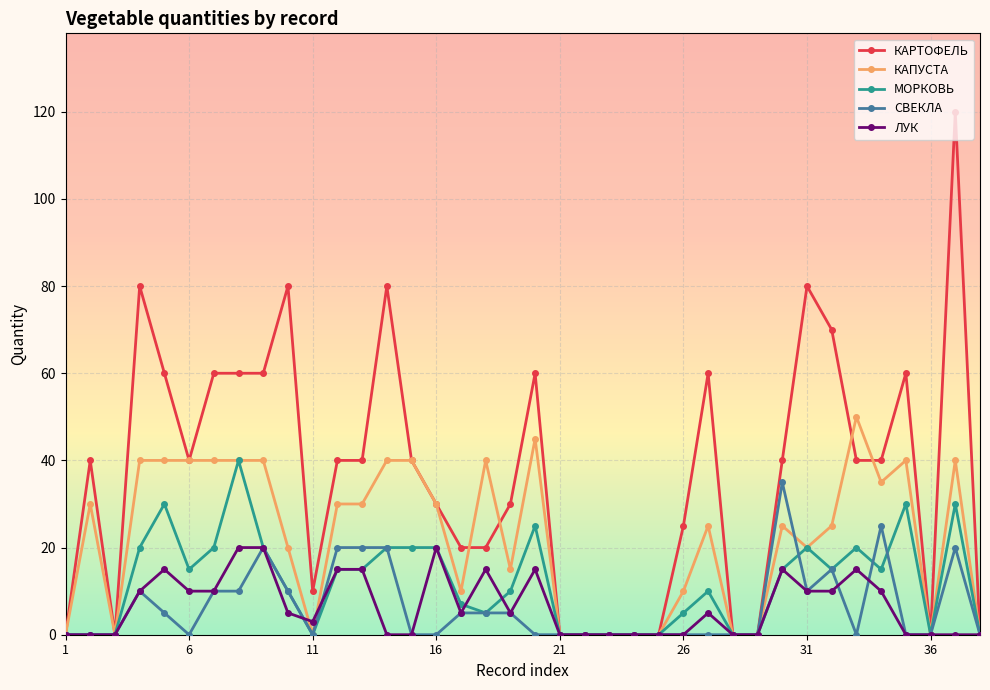

Reading left to right, list all the values displayed in this chart.

КАРТОФЕЛЬ: 0	40	0	80	60	40	60	60	60	80	10	40	40	80	40	30	20	20	30	60	0	0	0	0	0	25	60	0	0	40	80	70	40	40	60	0	120	0
КАПУСТА: 0	30	0	40	40	40	40	40	40	20	0	30	30	40	40	30	10	40	15	45	0	0	0	0	0	10	25	0	0	25	20	25	50	35	40	0	40	0
МОРКОВЬ: 0	0	0	20	30	15	20	40	20	10	0	15	15	20	20	20	7	5	10	25	0	0	0	0	0	5	10	0	0	15	20	15	20	15	30	0	30	0
СВЕКЛА: 0	0	0	10	5	0	10	10	20	10	0	20	20	20	0	0	5	5	5	0	0	0	0	0	0	0	0	0	0	35	10	15	0	25	0	0	20	0
ЛУК: 0	0	0	10	15	10	10	20	20	5	3	15	15	0	0	20	5	15	5	15	0	0	0	0	0	0	5	0	0	15	10	10	15	10	0	0	0	0